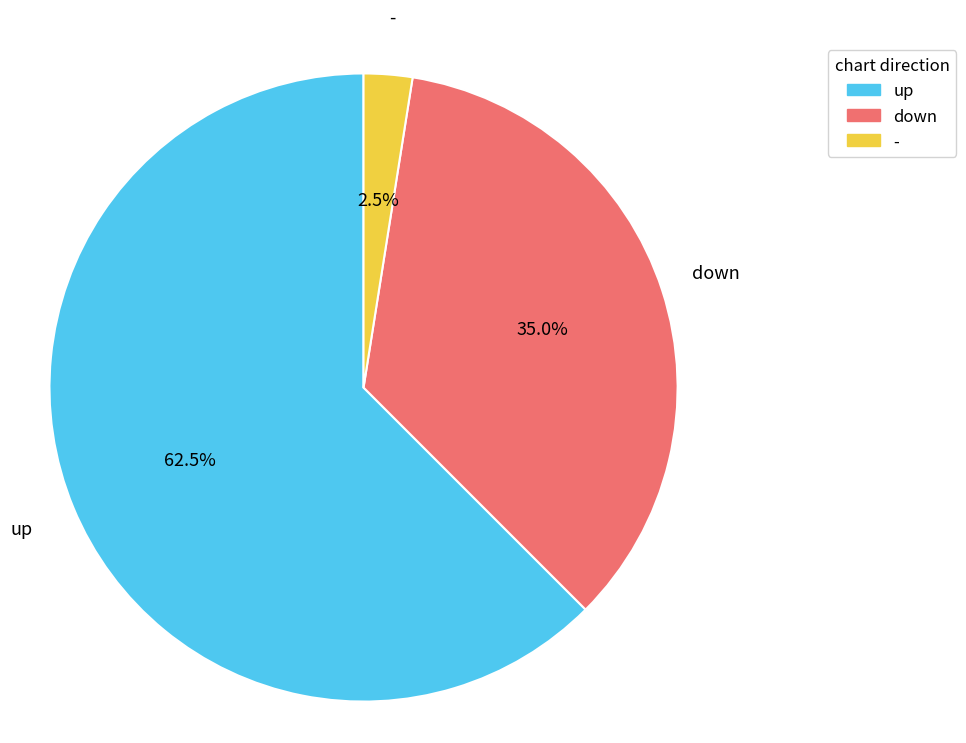

How many segments does this pie chart have?

3